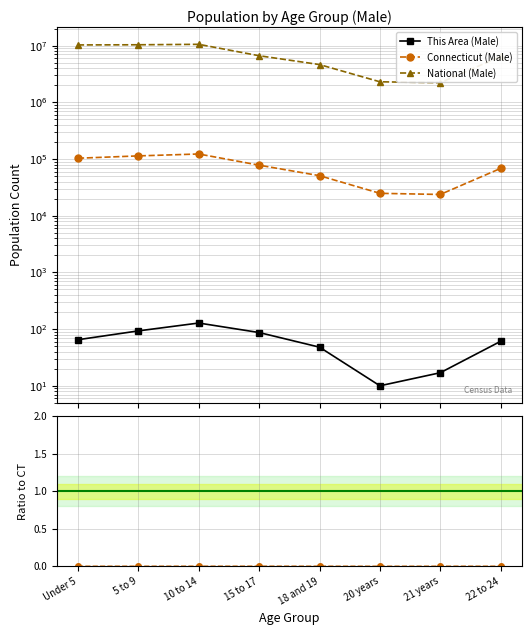

What is the total value across all series at 10 to 14?

10702914.0